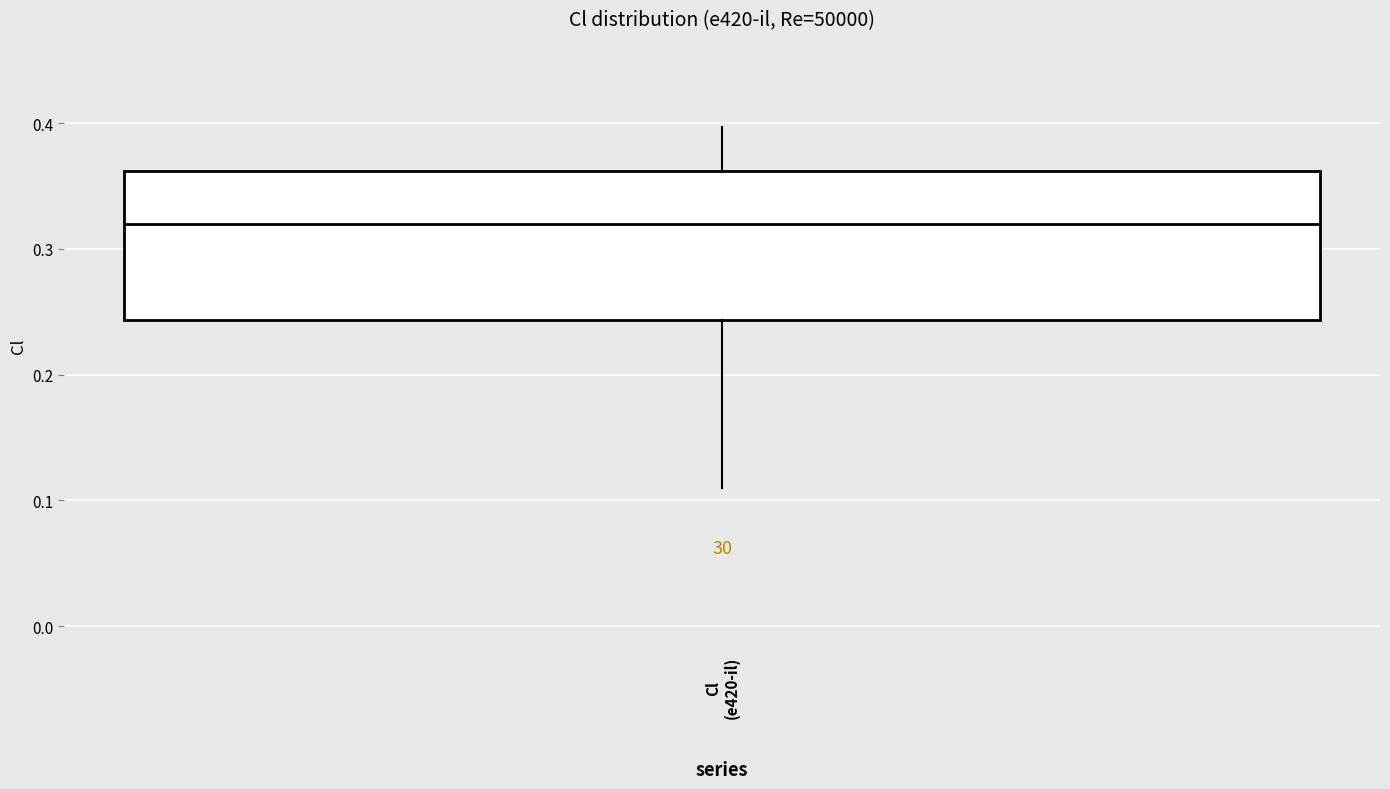

Read this box plot against the y-axis: the position of the median line, the range covered by the box, and the ends of both whiskers. The values are not printed on the chart, so give them approximately, as read against the axis.

median 0.32, box 0.24 to 0.36, whiskers 0.11 to 0.40